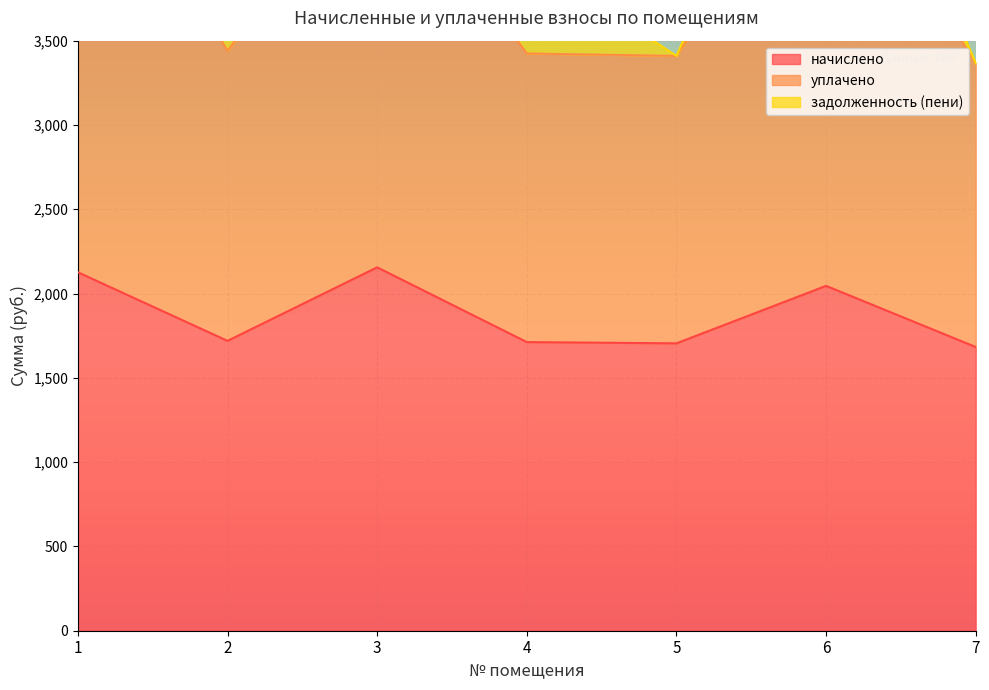

What is the minimum value for начислено?

1682.7